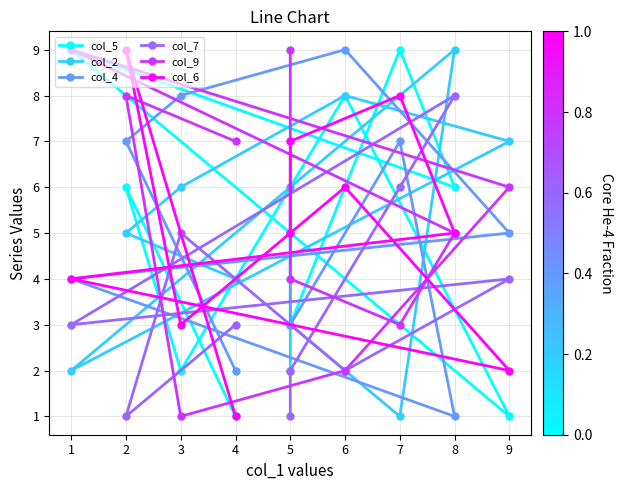

What is the maximum value for col_2?

9